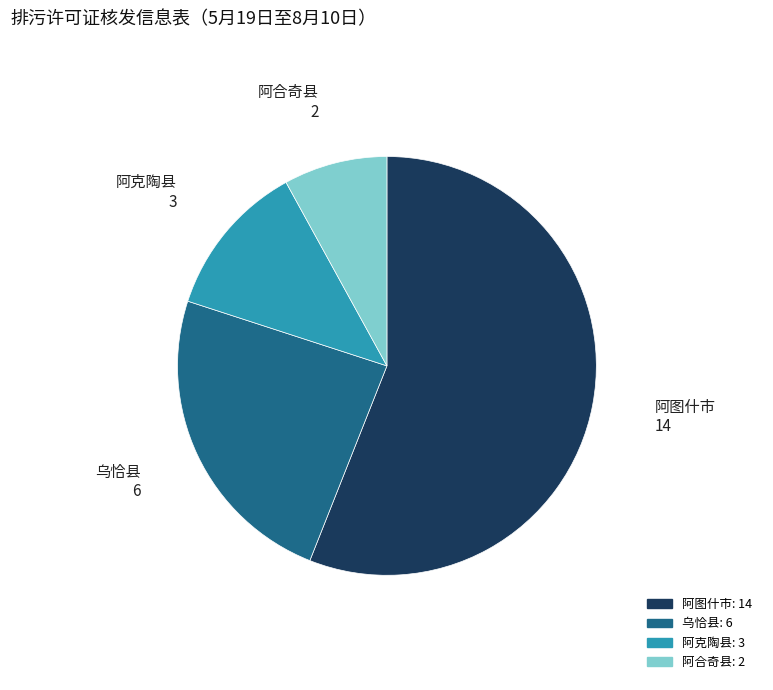

Which slice is the largest?

阿图什市